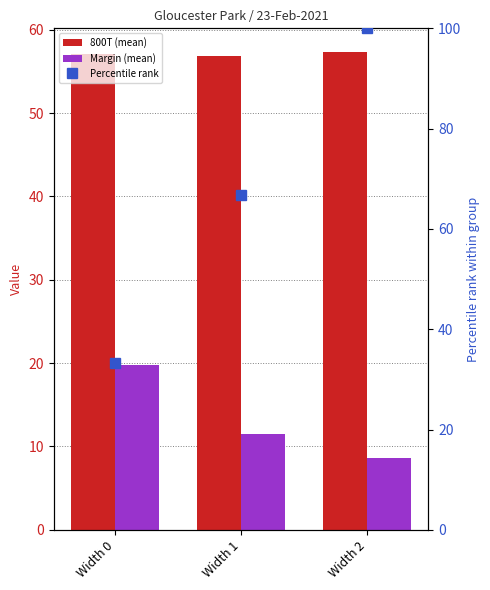

Which category has the lowest value in the Margin (mean) series?

Width 2